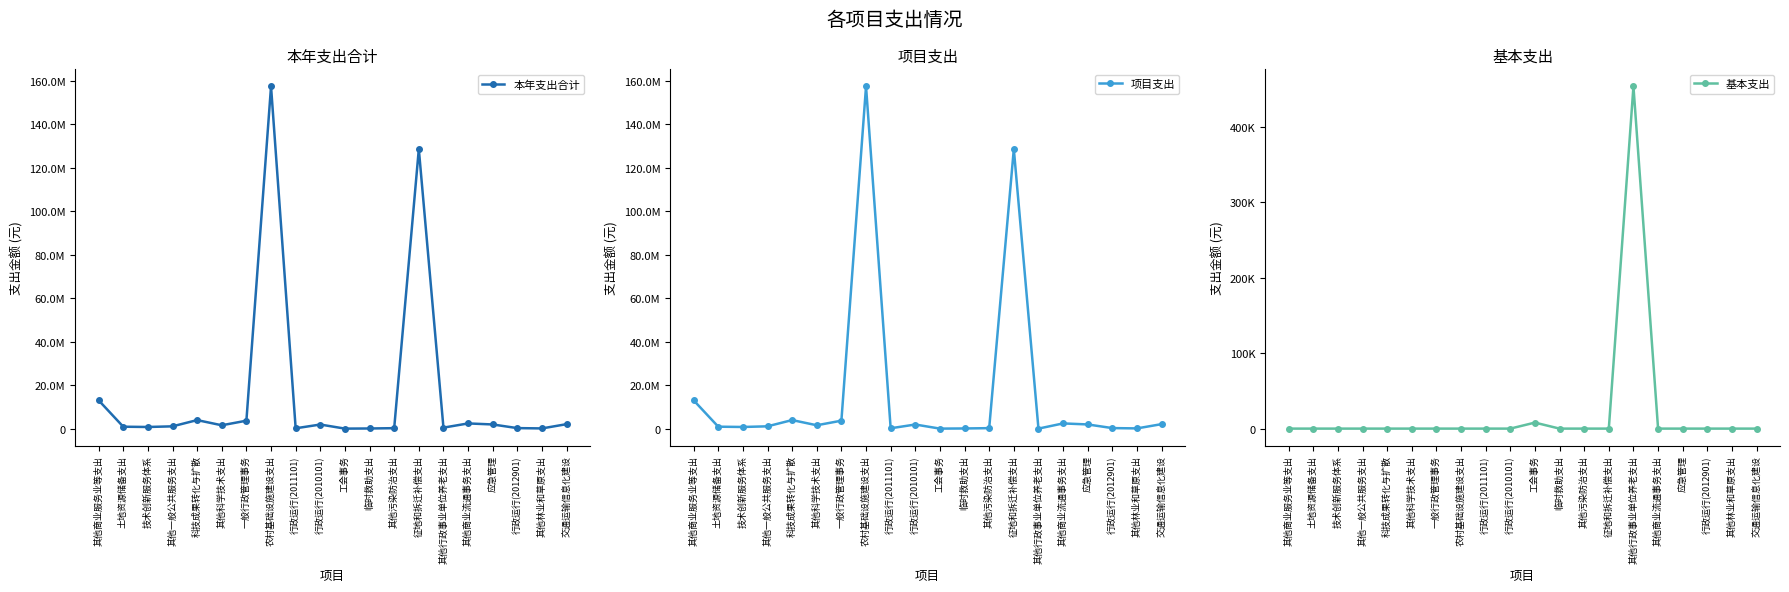

Which category has the highest value in the 本年支出合计 series?

农村基础设施建设支出